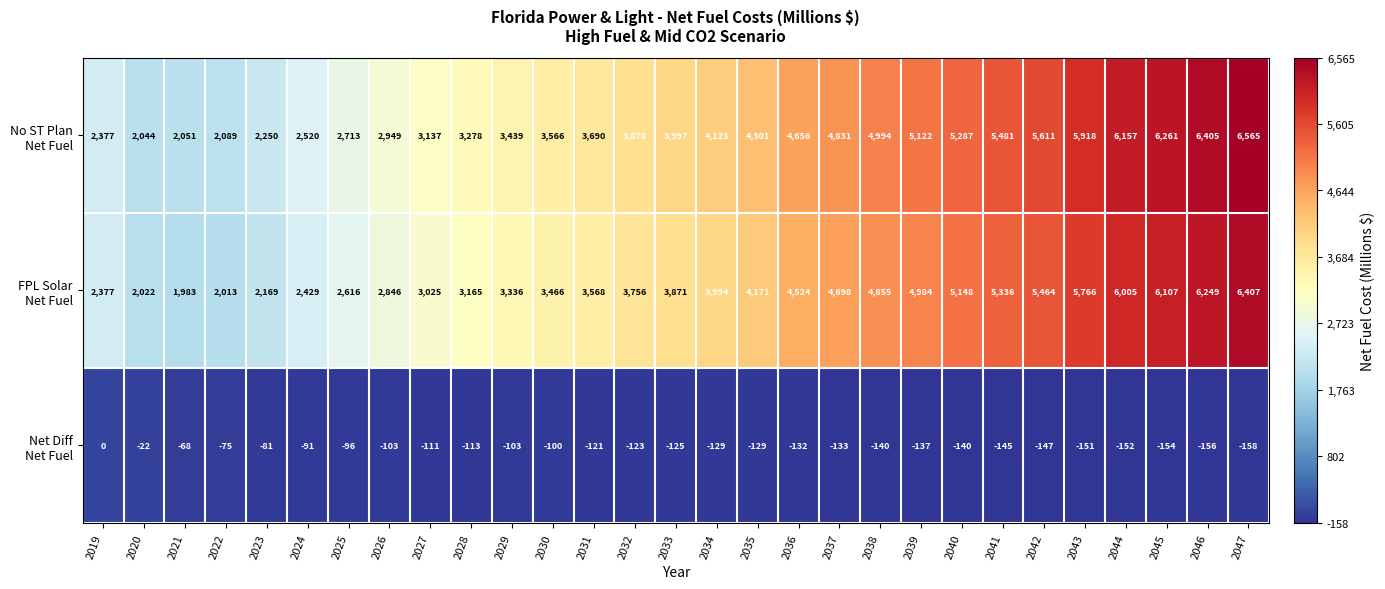

What is the difference between the highest and lowest values at 2035?

4430